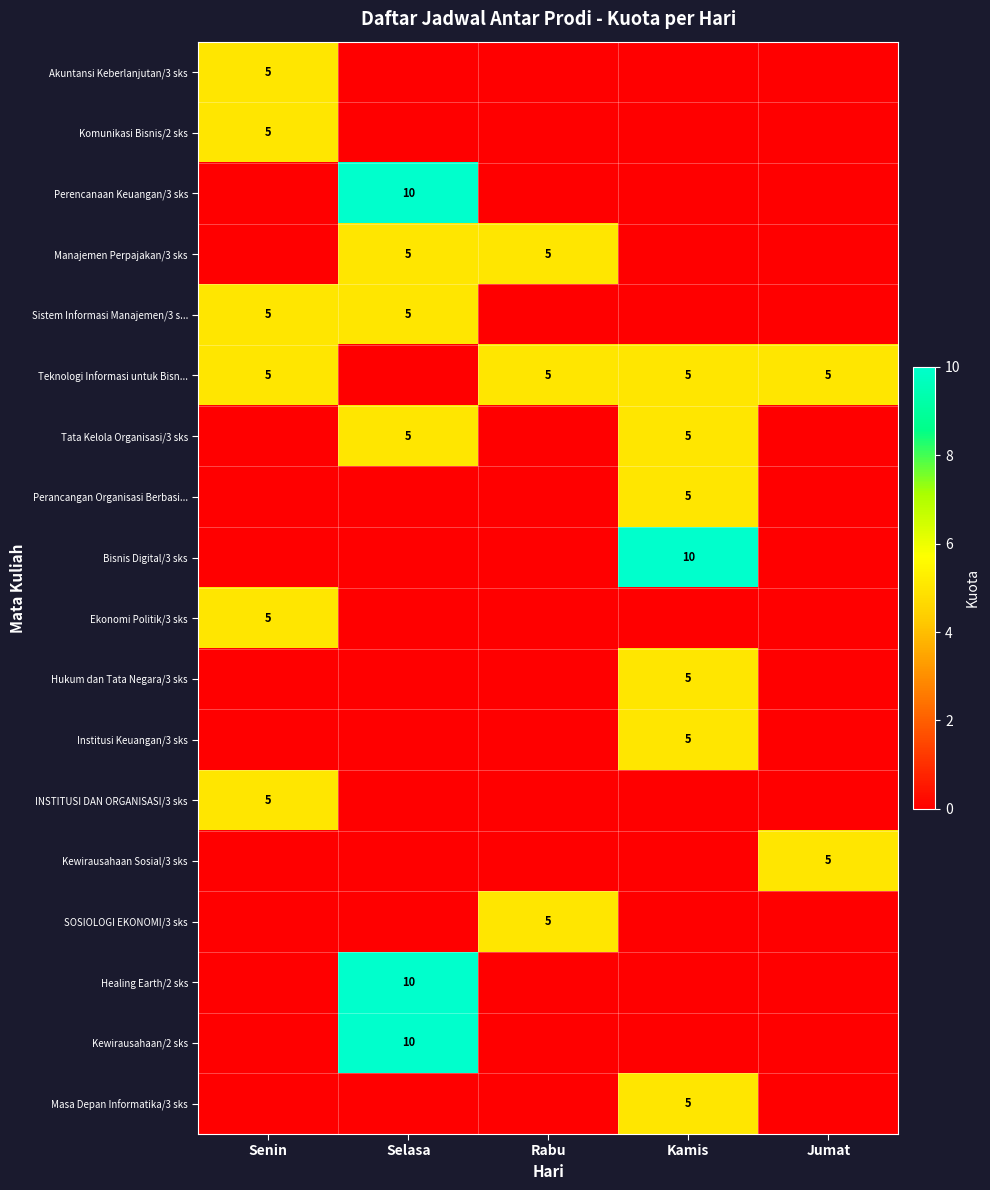

The INSTITUSI DAN ORGANISASI/3 sks series shows 3 at Senin. True or false?

False